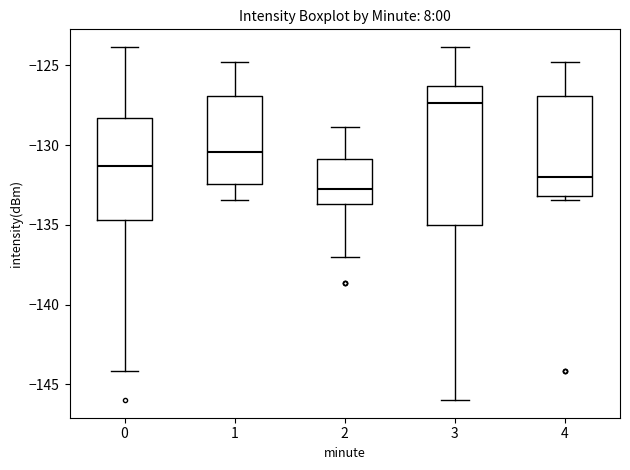

Which box has the highest median line?

3